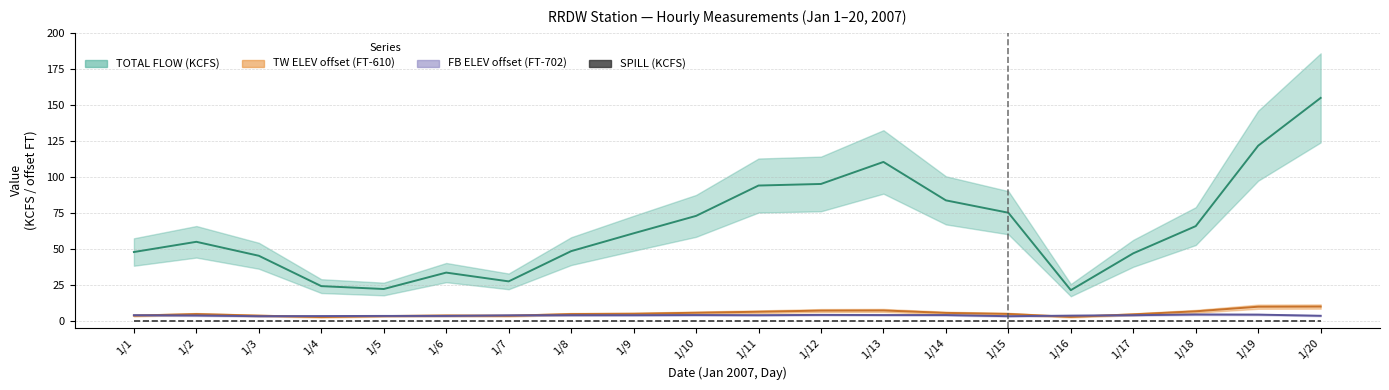

Between 1/2 and 1/19, which is larger?

1/19